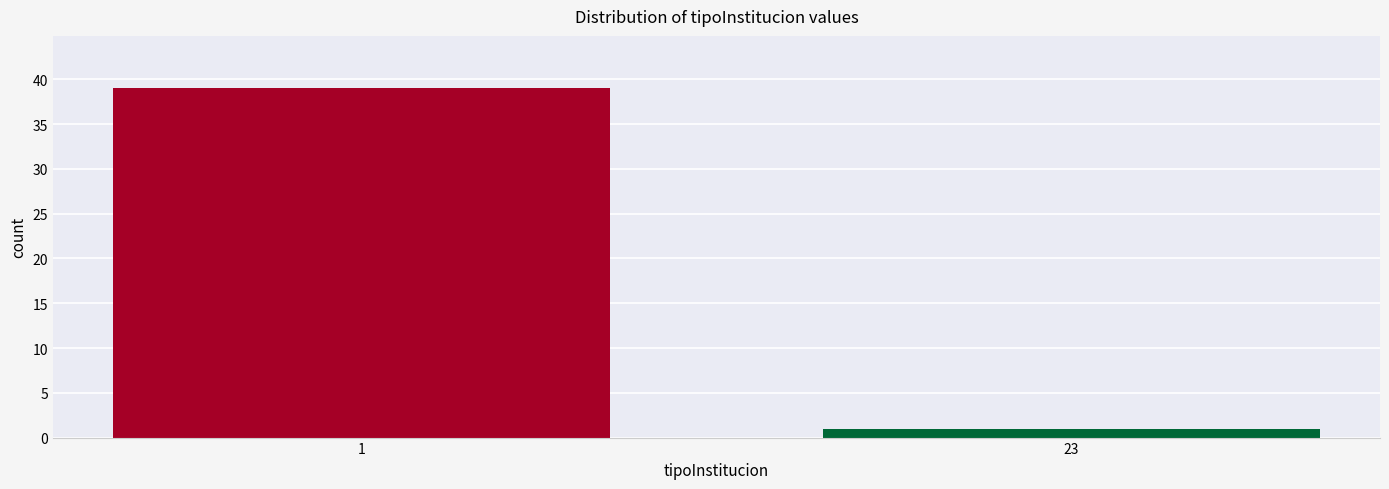

Reading left to right, list all the values displayed in this chart.

39	1